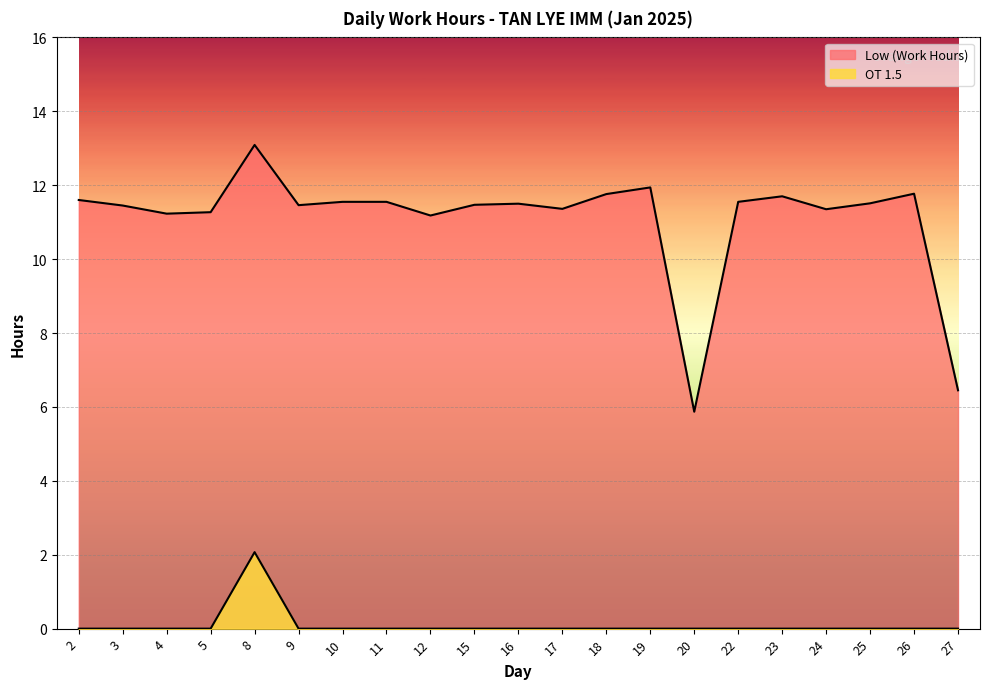

Does the chart display data point markers on the line(s)?

No